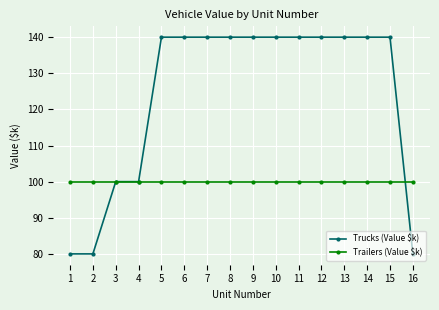

At how many categories does at least one series exceed 96?

16